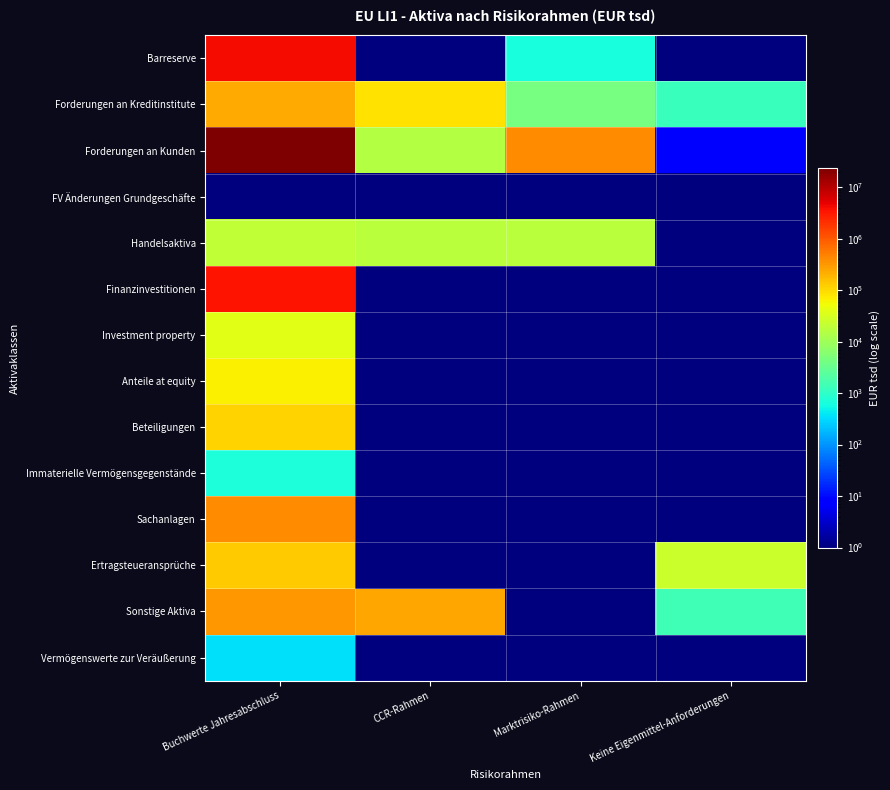

Reading left to right, list all the values displayed in this chart.

Barreserve: Buchwerte Jahresabschluss=4007513	CCR-Rahmen=0	Marktrisiko-Rahmen=627	Keine Eigenmittel-Anforderungen=0
Forderungen an Kreditinstitute: Buchwerte Jahresabschluss=228634	CCR-Rahmen=88467	Marktrisiko-Rahmen=4345	Keine Eigenmittel-Anforderungen=1259
Forderungen an Kunden: Buchwerte Jahresabschluss=23223813	CCR-Rahmen=15766	Marktrisiko-Rahmen=385671	Keine Eigenmittel-Anforderungen=8
FV Änderungen Grundgeschäfte: Buchwerte Jahresabschluss=0	CCR-Rahmen=0	Marktrisiko-Rahmen=0	Keine Eigenmittel-Anforderungen=0
Handelsaktiva: Buchwerte Jahresabschluss=19419	CCR-Rahmen=18085	Marktrisiko-Rahmen=18085	Keine Eigenmittel-Anforderungen=0
Finanzinvestitionen: Buchwerte Jahresabschluss=3535239	CCR-Rahmen=0	Marktrisiko-Rahmen=0	Keine Eigenmittel-Anforderungen=0
Investment property: Buchwerte Jahresabschluss=37726	CCR-Rahmen=0	Marktrisiko-Rahmen=0	Keine Eigenmittel-Anforderungen=0
Anteile at equity: Buchwerte Jahresabschluss=64173	CCR-Rahmen=0	Marktrisiko-Rahmen=0	Keine Eigenmittel-Anforderungen=0
Beteiligungen: Buchwerte Jahresabschluss=115896	CCR-Rahmen=0	Marktrisiko-Rahmen=0	Keine Eigenmittel-Anforderungen=0
Immaterielle Vermögensgegenstände: Buchwerte Jahresabschluss=677	CCR-Rahmen=0	Marktrisiko-Rahmen=0	Keine Eigenmittel-Anforderungen=0
Sachanlagen: Buchwerte Jahresabschluss=407768	CCR-Rahmen=0	Marktrisiko-Rahmen=0	Keine Eigenmittel-Anforderungen=0
Ertragsteueransprüche: Buchwerte Jahresabschluss=130335	CCR-Rahmen=0	Marktrisiko-Rahmen=0	Keine Eigenmittel-Anforderungen=23704
Sonstige Aktiva: Buchwerte Jahresabschluss=319367	CCR-Rahmen=241093	Marktrisiko-Rahmen=0	Keine Eigenmittel-Anforderungen=1387
Vermögenswerte zur Veräußerung: Buchwerte Jahresabschluss=349	CCR-Rahmen=0	Marktrisiko-Rahmen=0	Keine Eigenmittel-Anforderungen=0